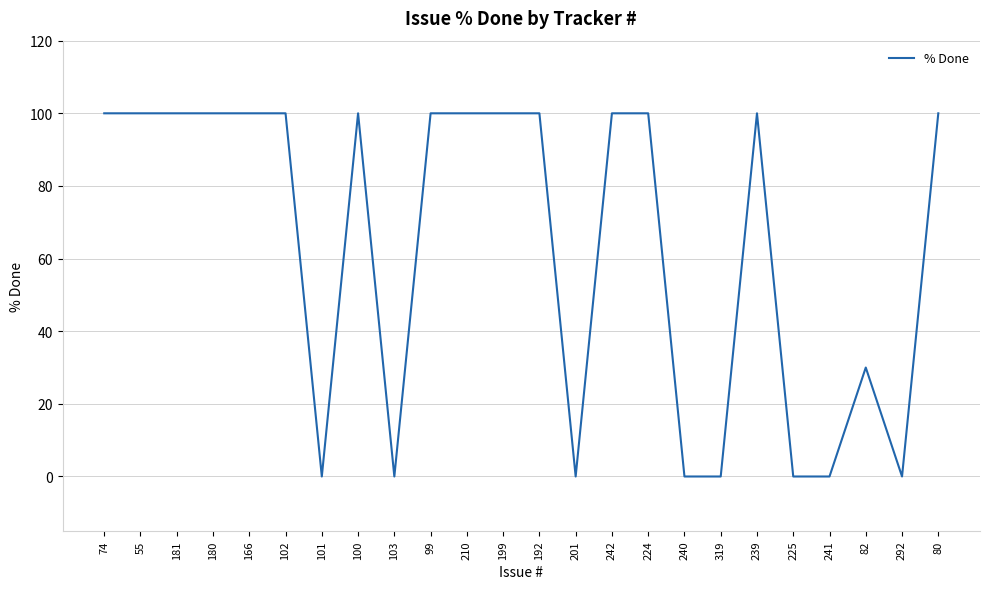

What position from the right is 102?

19